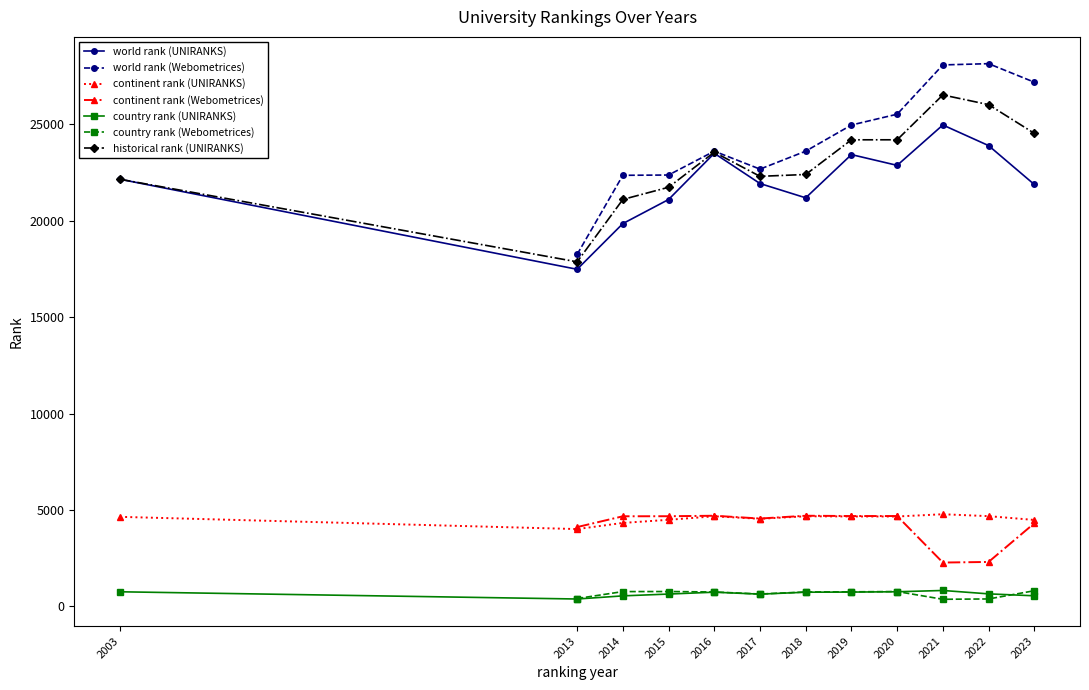

True or false: historical rank and world rank intersect in this chart.

True